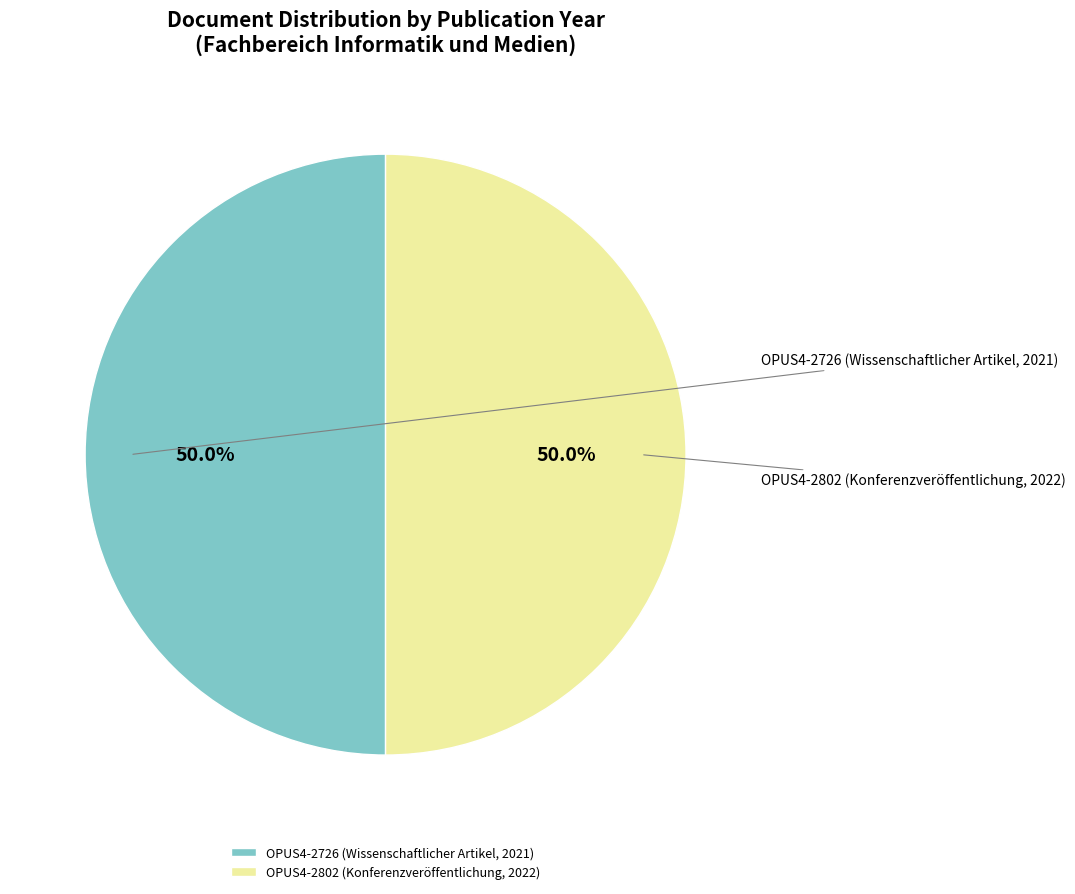

Is it true that OPUS4-2726 is 44% of the pie?

False